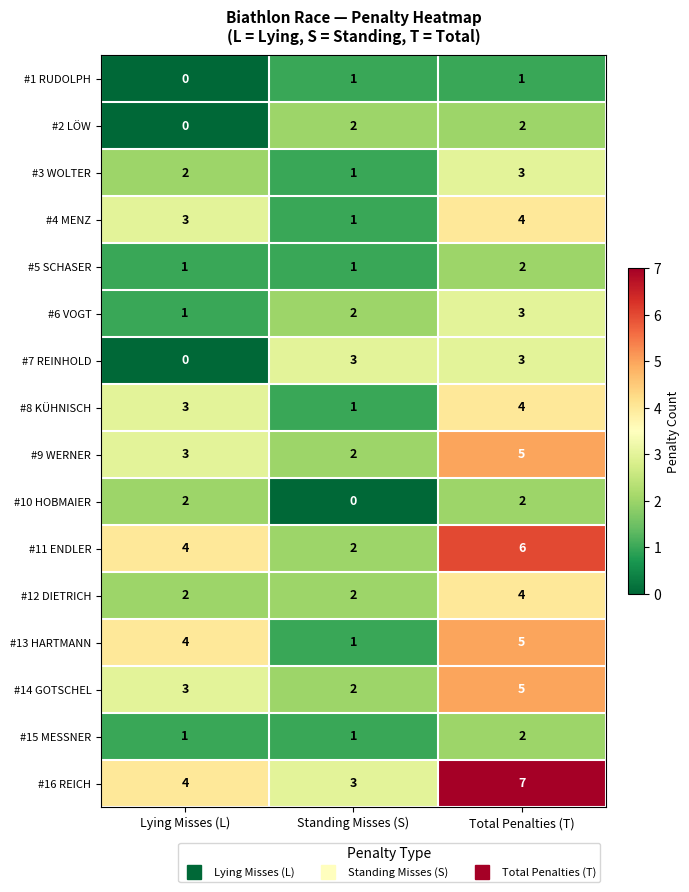

What is the sum of the #4 MENZ values at Lying Misses (L) and Total Penalties (T)?

7